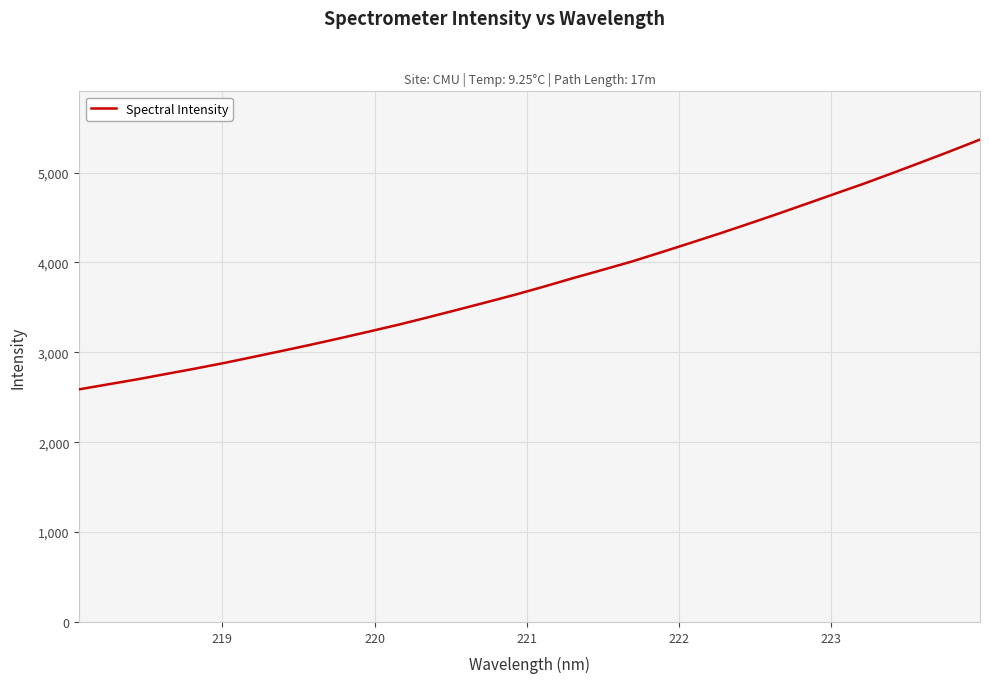

Does the chart have visible grid lines?

Yes